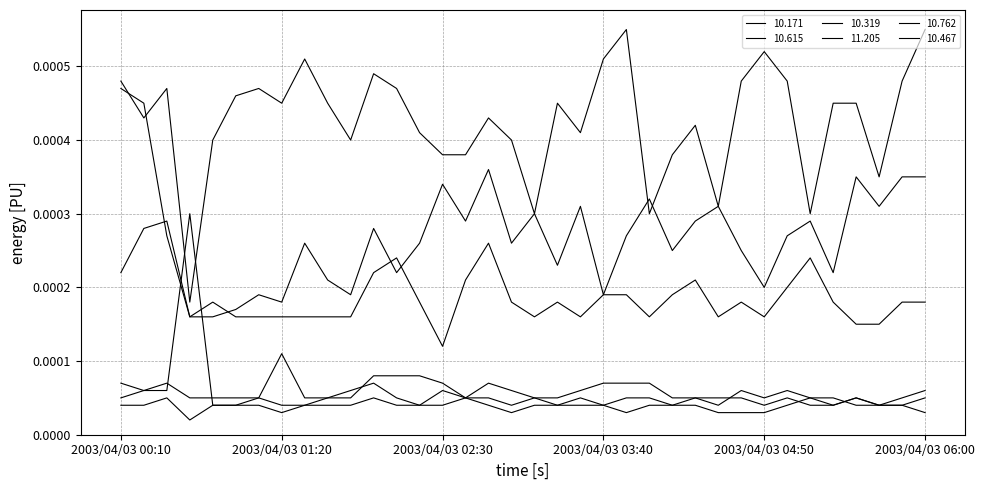

True or false: 10.762 and 10.615 intersect in this chart.

False